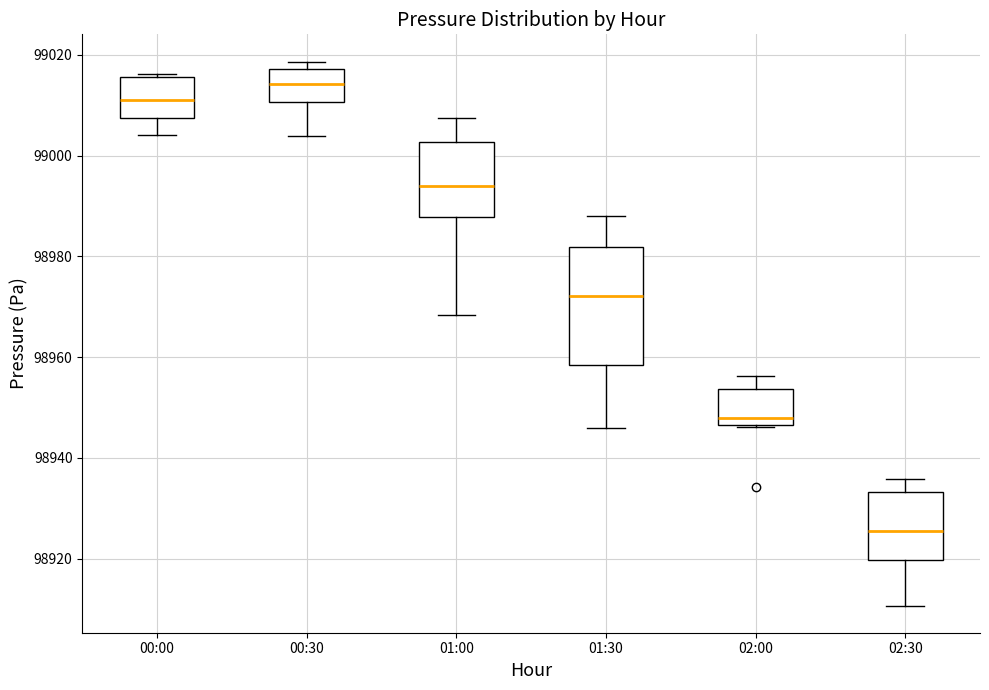

Where is the lower edge of the box for 02:30 on the y-axis? The values are not printed on the chart, so give them approximately, as read against the axis.

98920